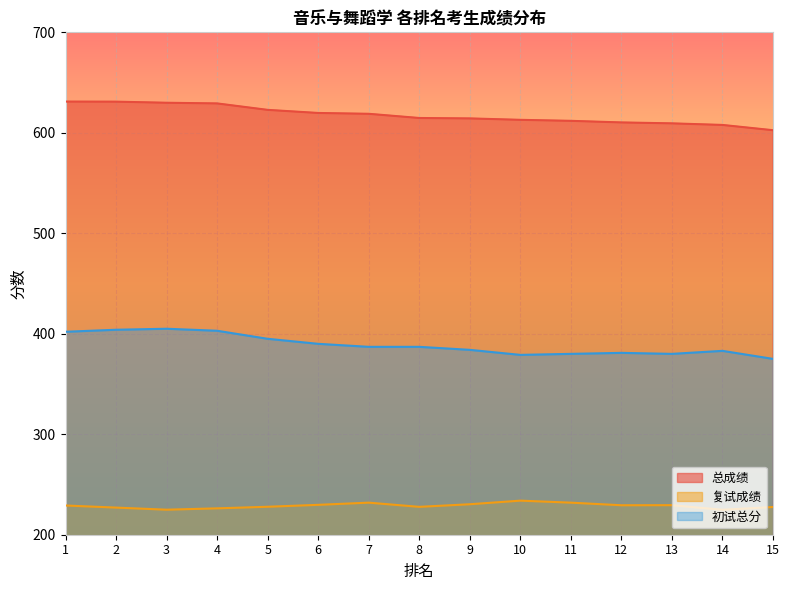

Where does the 总成绩 series first go above 614?

1